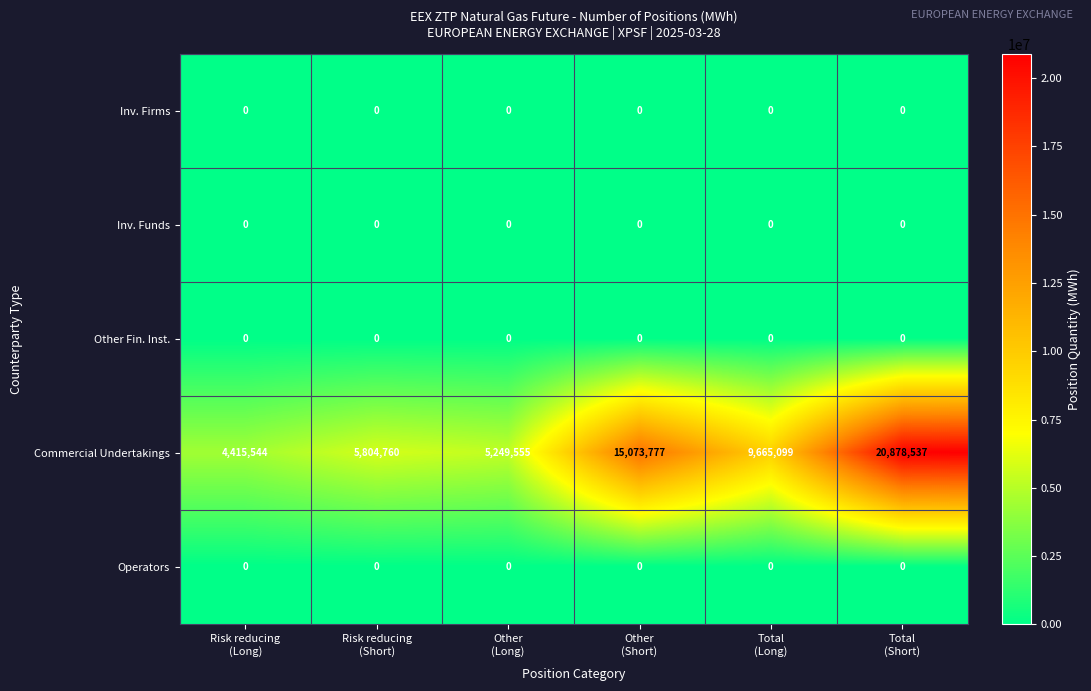

What is the average value of the Commercial Undertakings series?

10181212